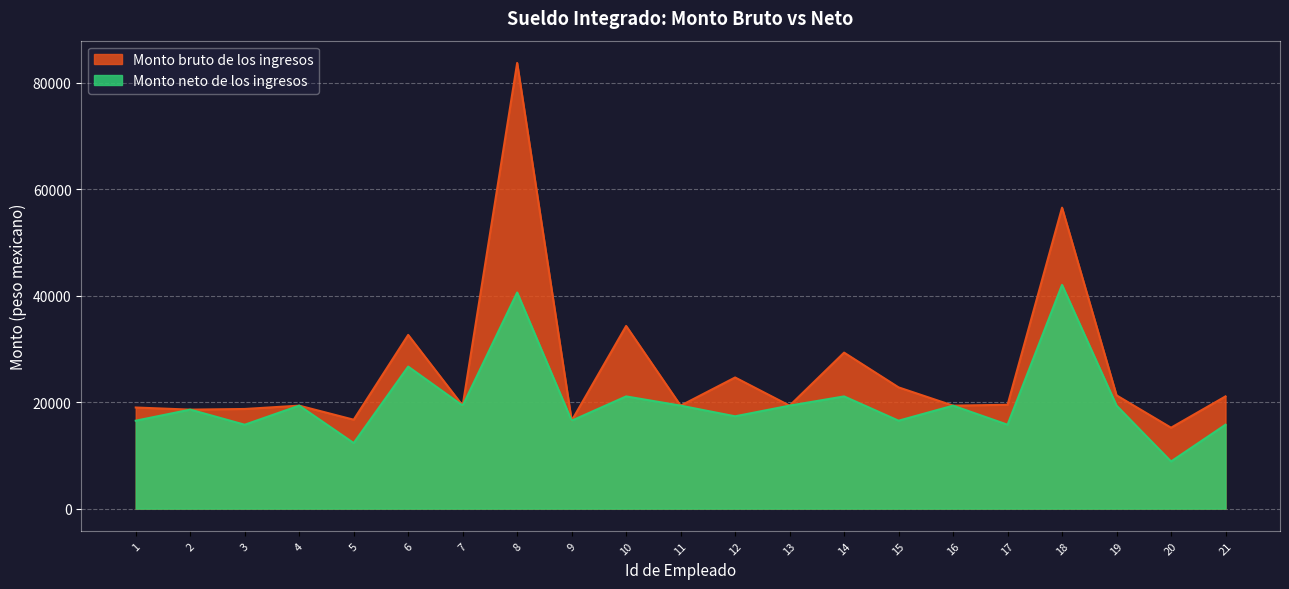

Reading left to right, extract all data points from this chart.

Monto bruto de los ingresos: 18983.5	18587.5	18707.6	19334.8	16693.7	32614.7	19334.8	83677.5	16507.4	34299.5	19334.8	24621.9	19334.8	29291.1	22764.9	19334.8	19495.2	56506.6	21268.3	15192.2	21070.4
Monto neto de los ingresos: 16507.4	18587.5	15751.6	19334.8	12312.1	26664.7	19334.8	40573.1	16507.4	21068.1	19334.8	17332.7	19334.8	21068.1	16507.4	19334.8	15751.6	42005.3	19334.8	8851.1	15751.6